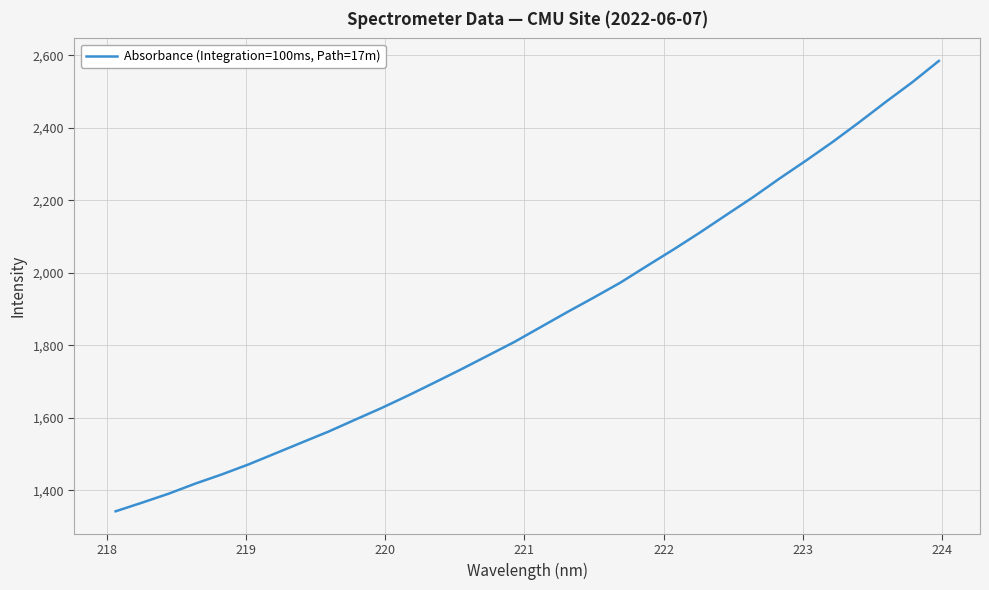

What is the greatest value displayed?

2584.1